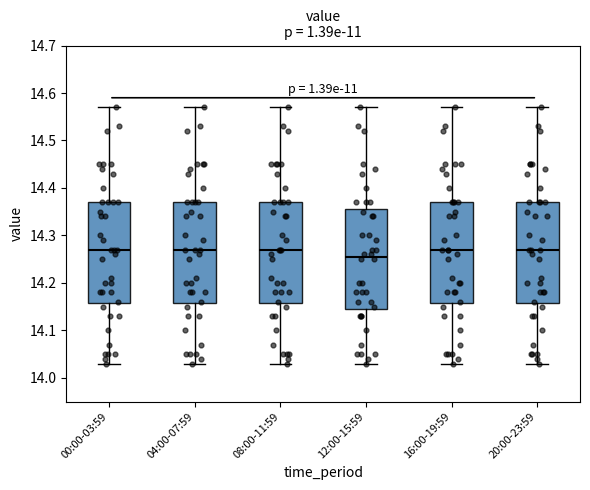

Which box's median line is the lowest?

12:00-15:59